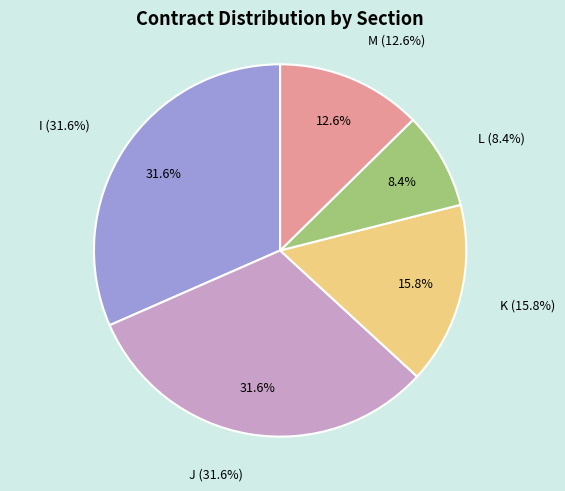

How many segments does this pie chart have?

5